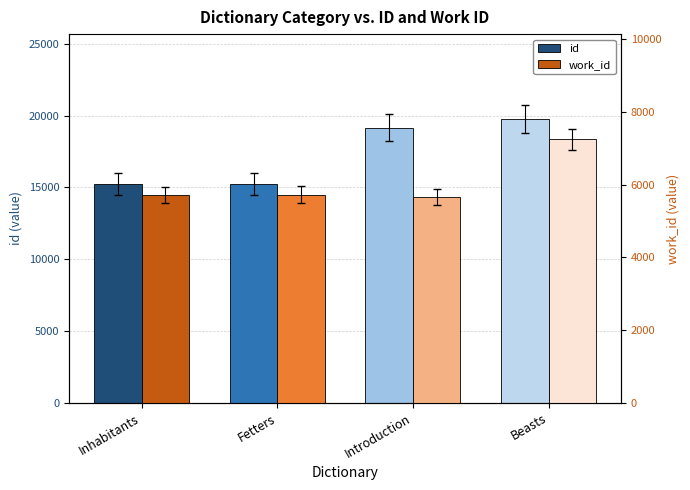

Rank the series by their average value, from highest to lowest.

id, work_id